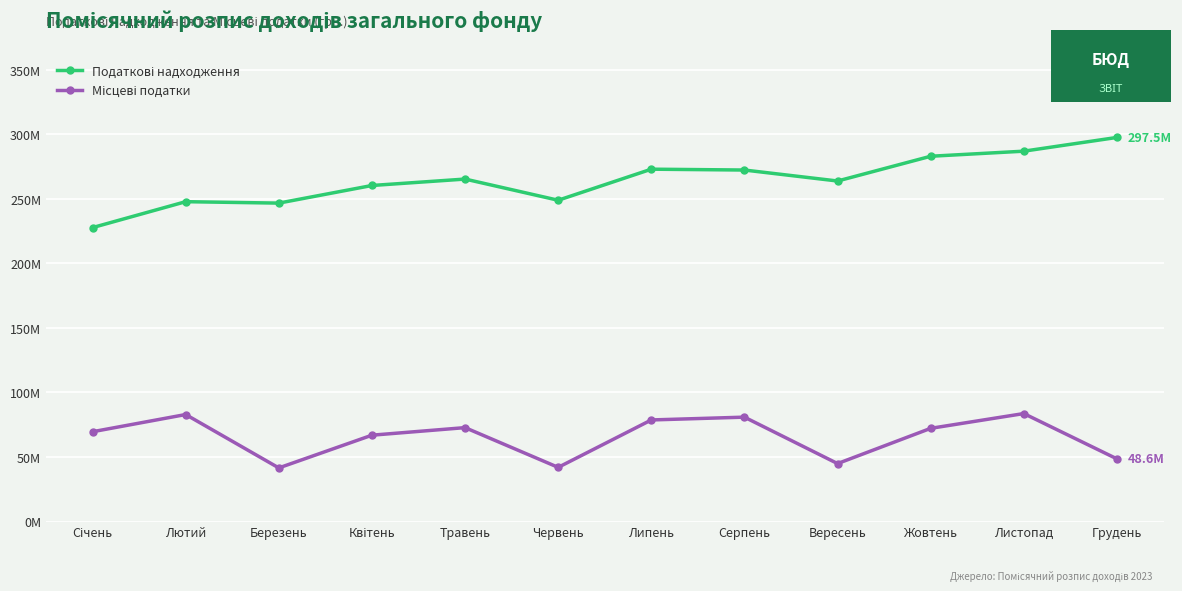

What is the difference between the highest and lowest values at Травень?

192.5